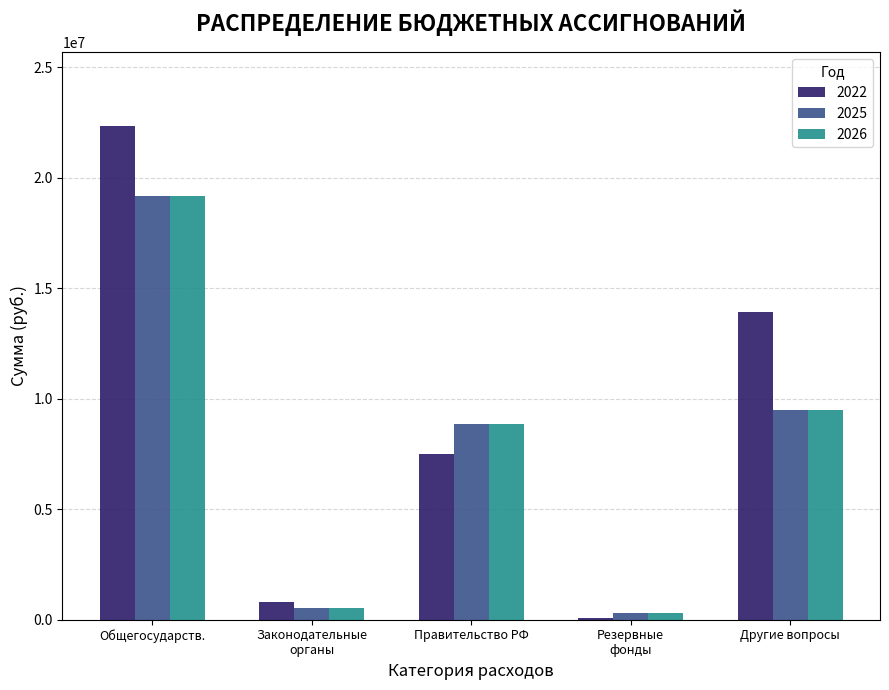

Count the number of categories in the chart.

5